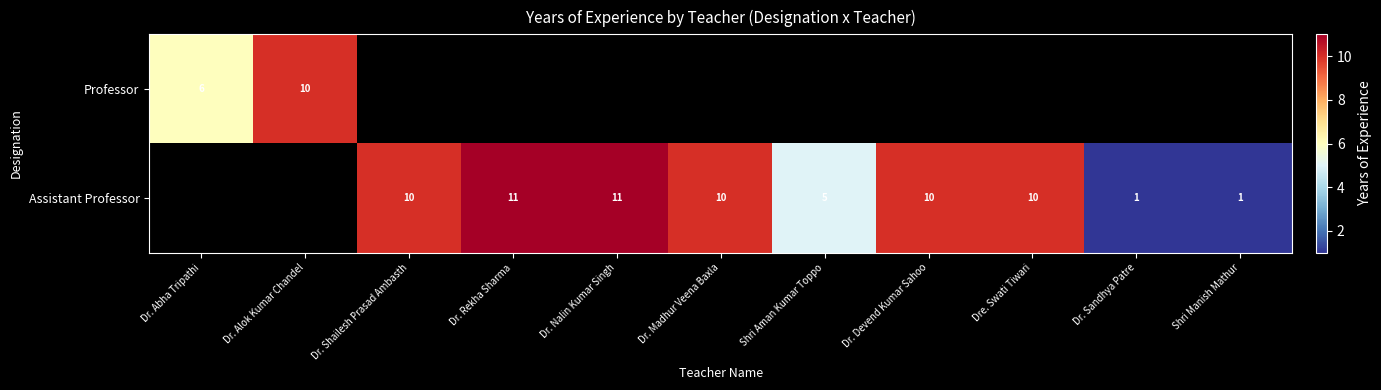

The Assistant Professor series shows 10 at Dr. Madhur Veena Baxla. True or false?

True